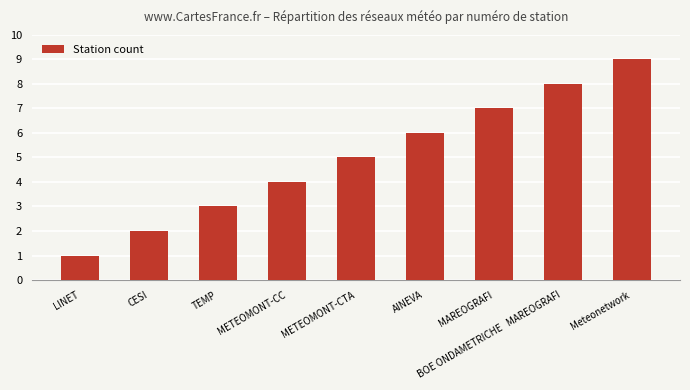

Reading left to right, what are all the values shown in this chart?

1	2	3	4	5	6	7	8	9